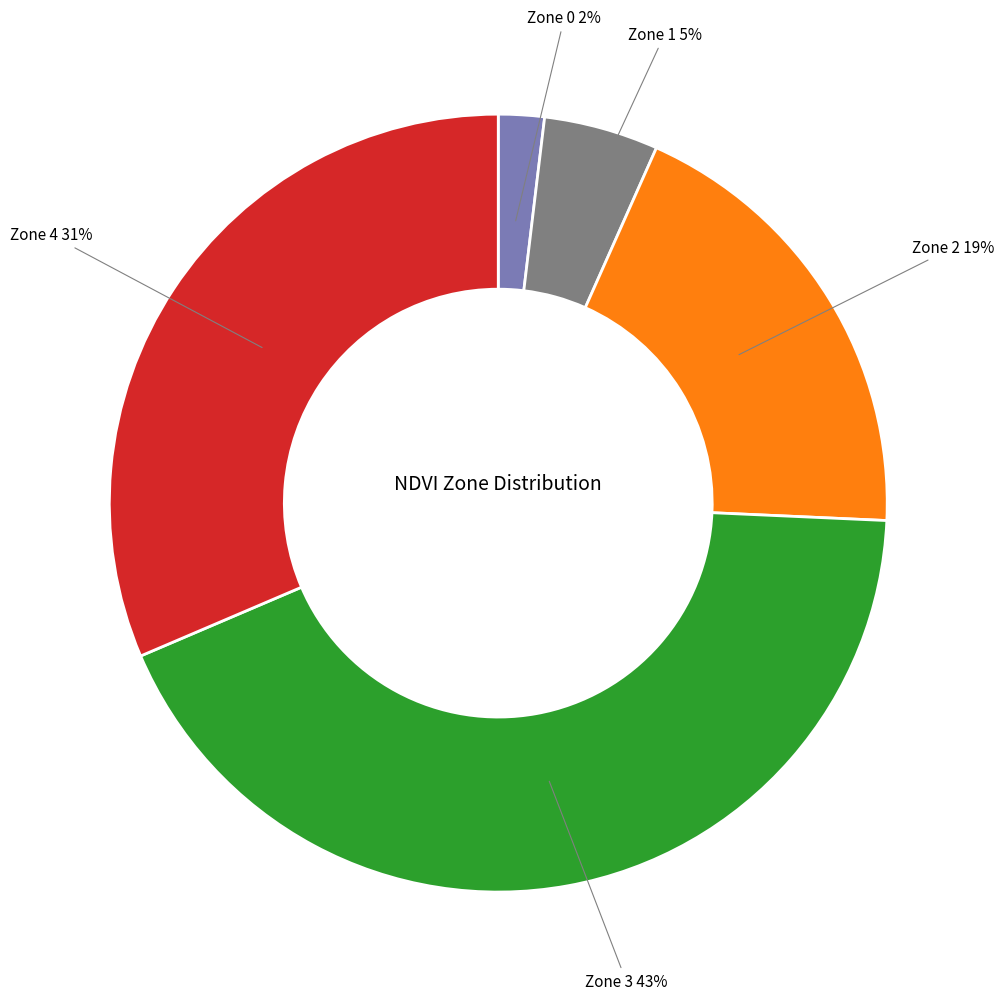

To the nearest percent, what is the difference between the largest and smallest slice percentages?

41%